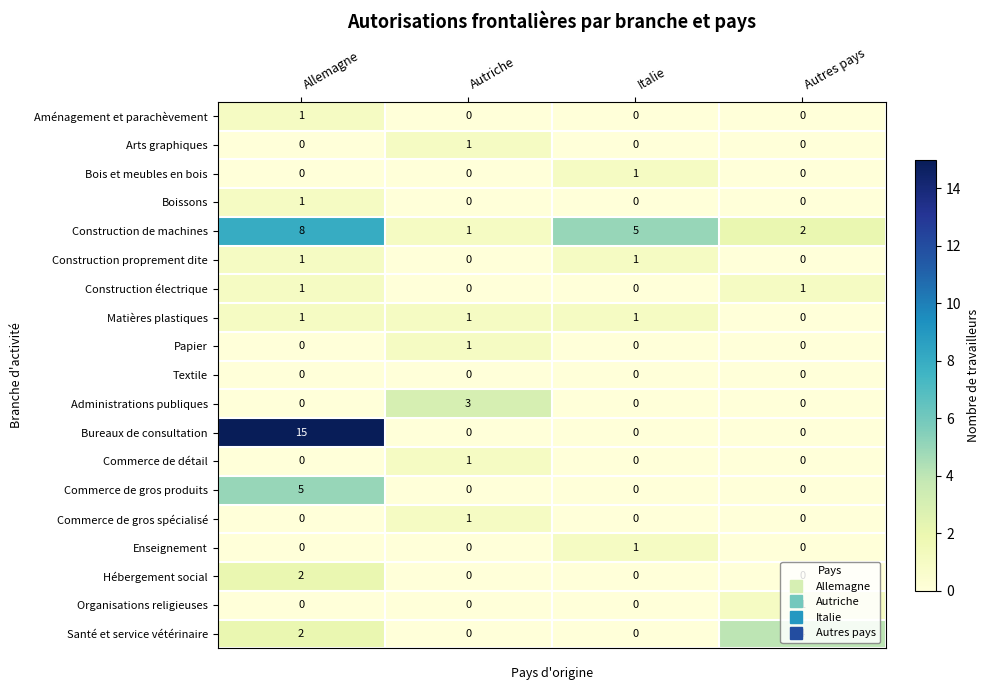

Which label corresponds to the largest value in the chart?

Allemagne